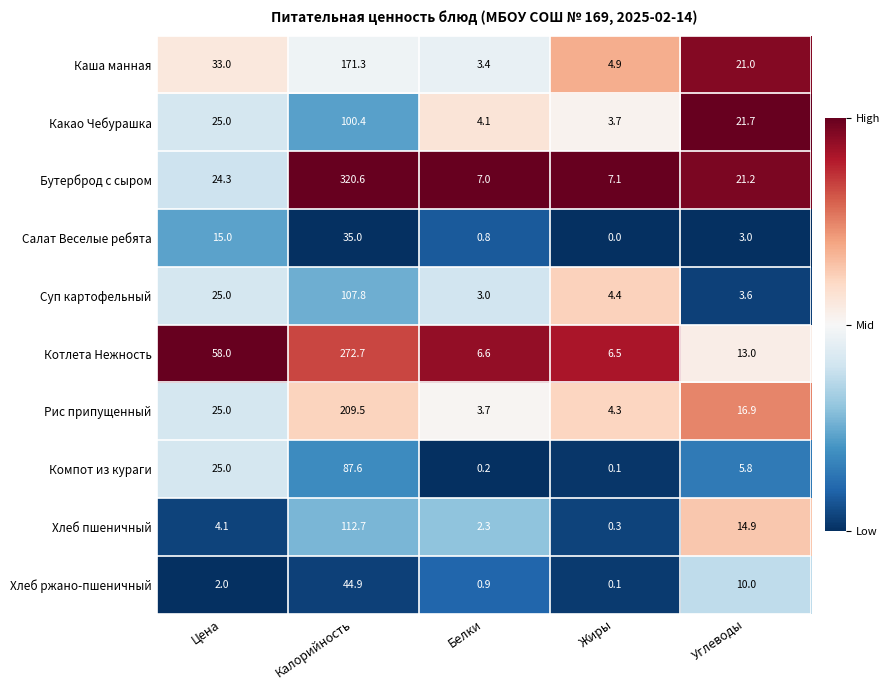

Which series has the largest total across all categories?

Бутерброд с сыром